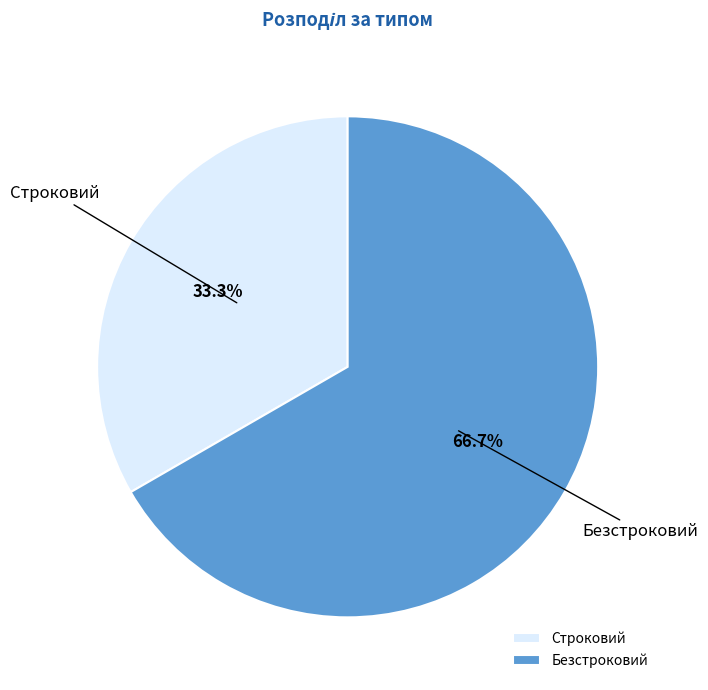

To the nearest percent, what is the average slice percentage?

50%